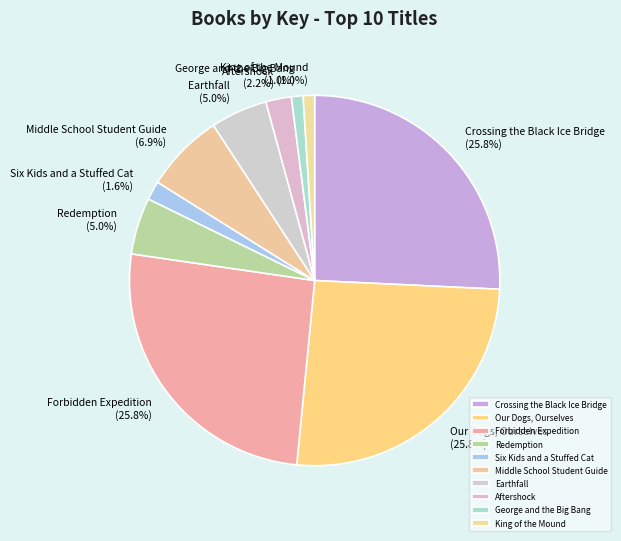

To the nearest percent, what portion does Aftershock represent?

2%